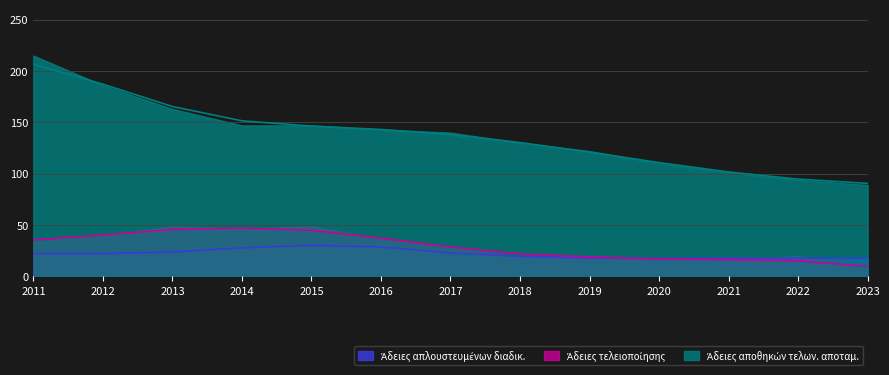

The Άδειες αποθηκών τελων. αποταμ. series shows 66.5 at 2020. True or false?

False